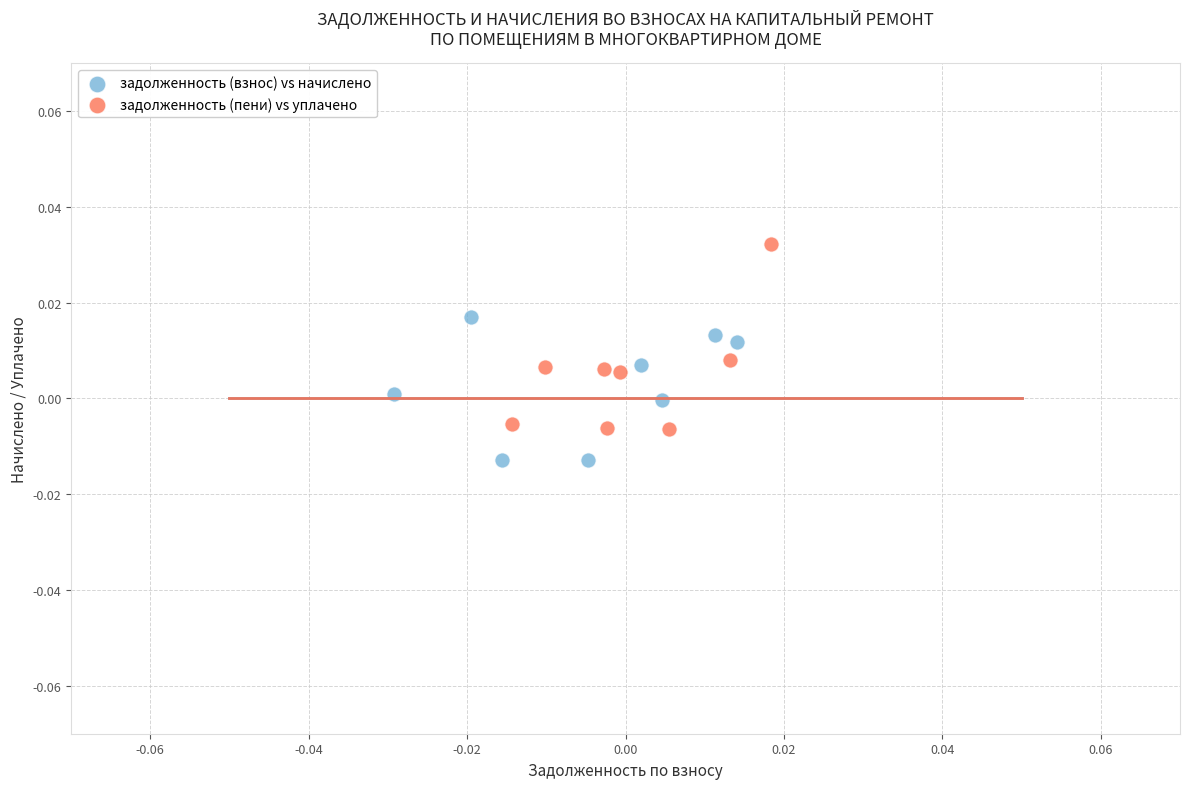

Which series contains the highest Y value?

задолженность (пени) vs уплачено